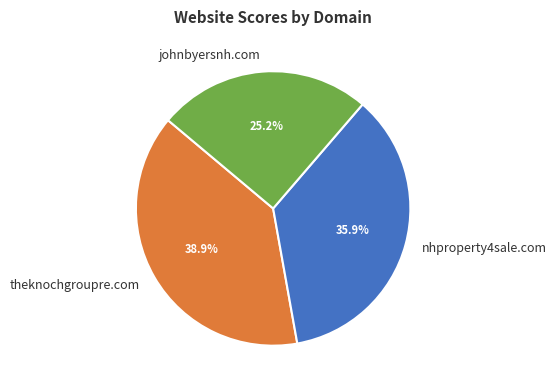

To the nearest percent, what percentage of the pie is johnbyersnh.com?

25%